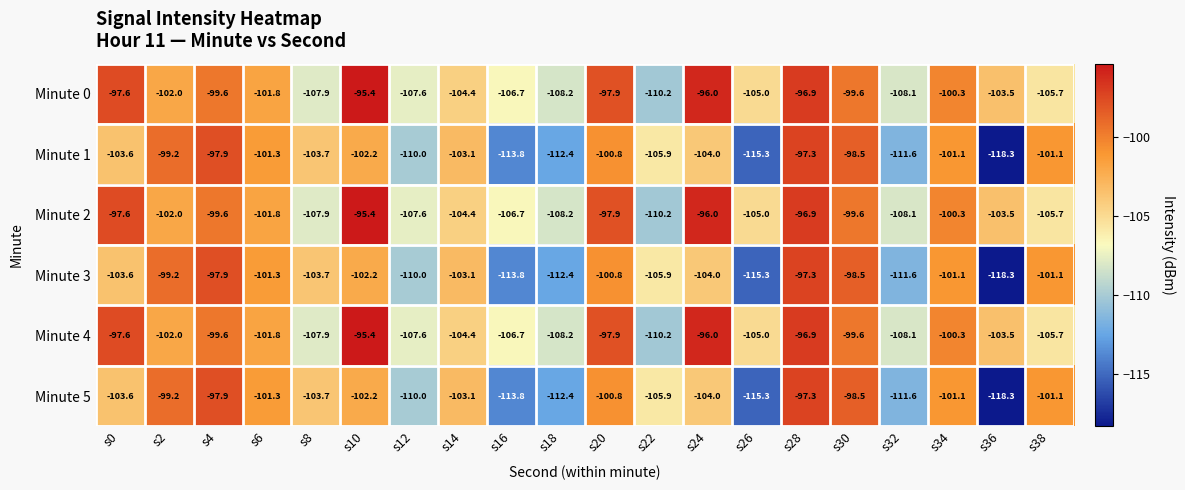

At which category does the chart reach its peak across all series?

s10